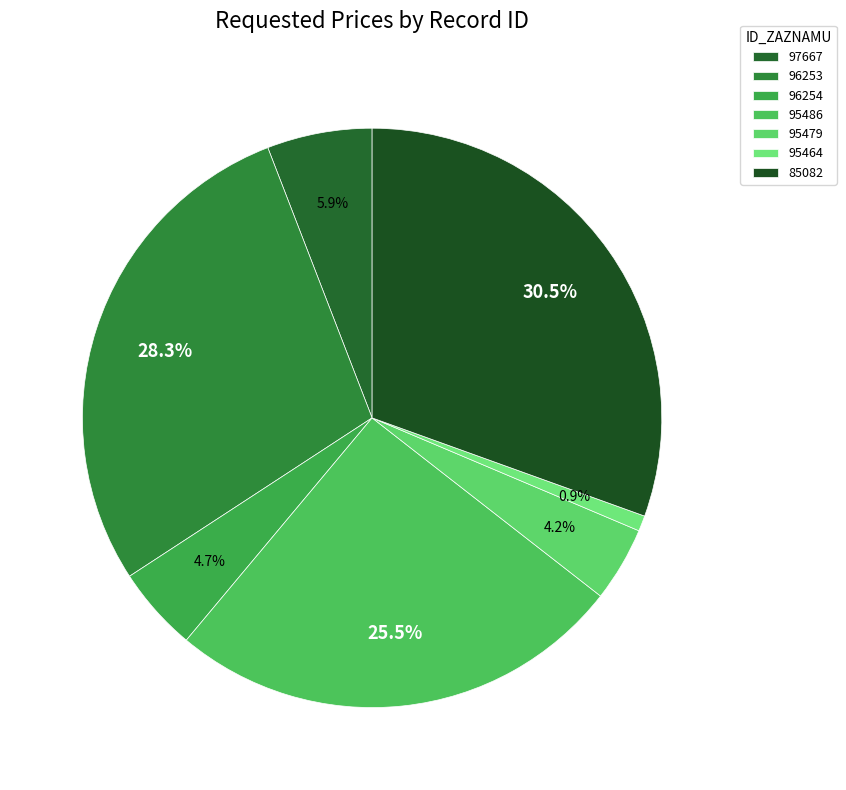

How many slices are in this pie chart?

7